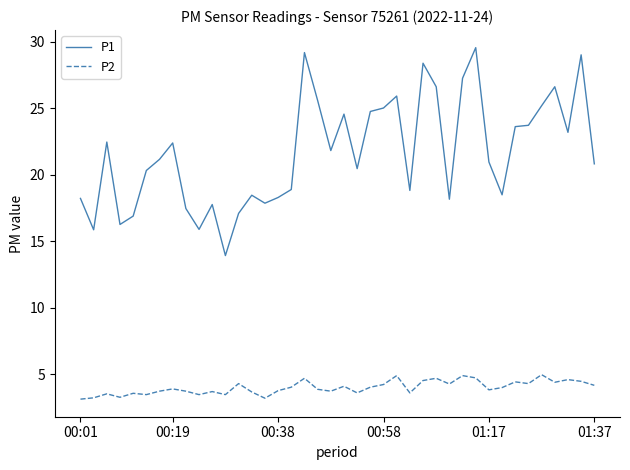

What are all the series names shown in the legend?

P1, P2